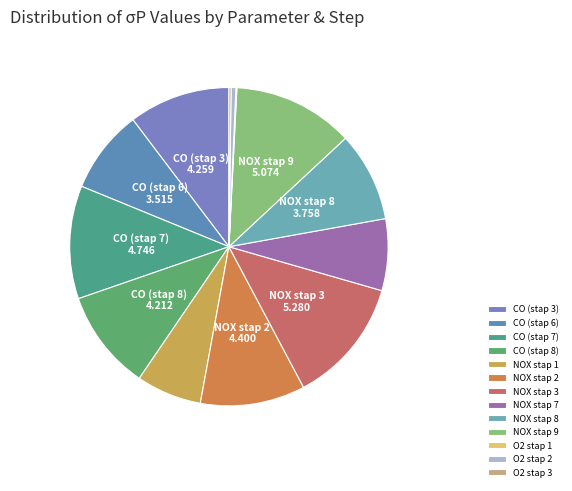

What is the smallest slice in the pie chart?

O2 stap 1